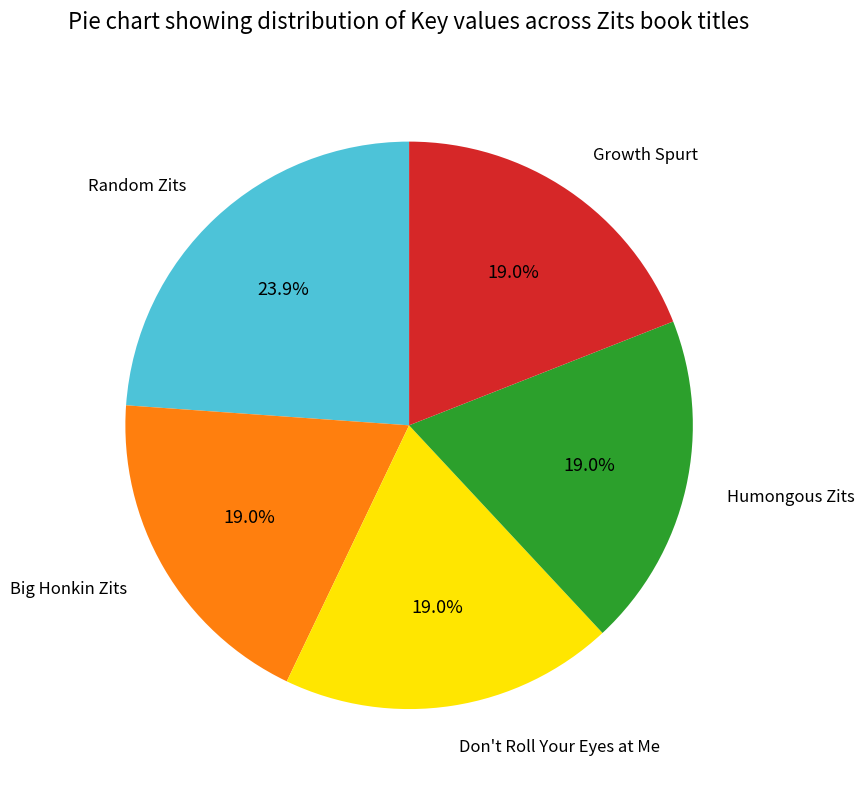

How many segments does this pie chart have?

5